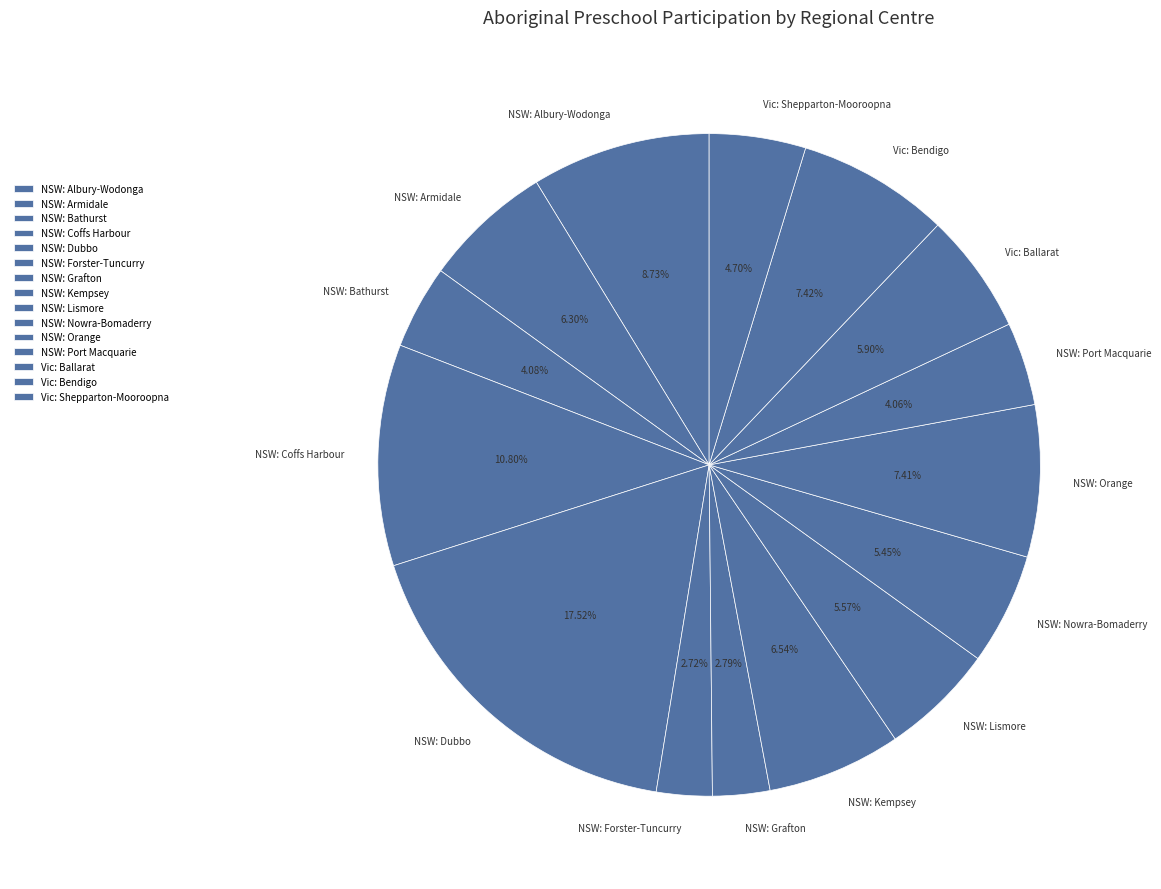

Does NSW: Grafton represent more than half of the total?

No